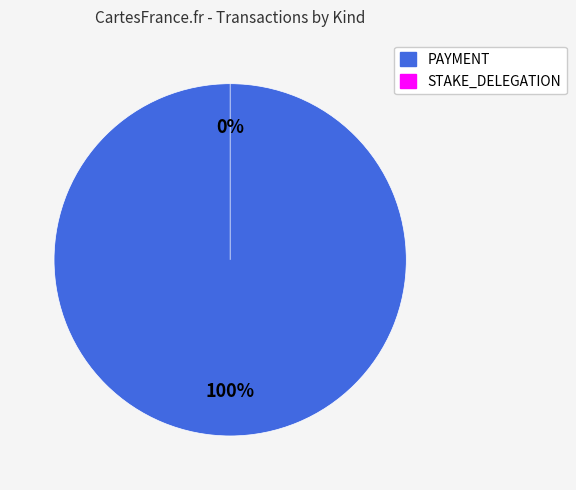

What portion of the pie excludes 349295?

87.7%